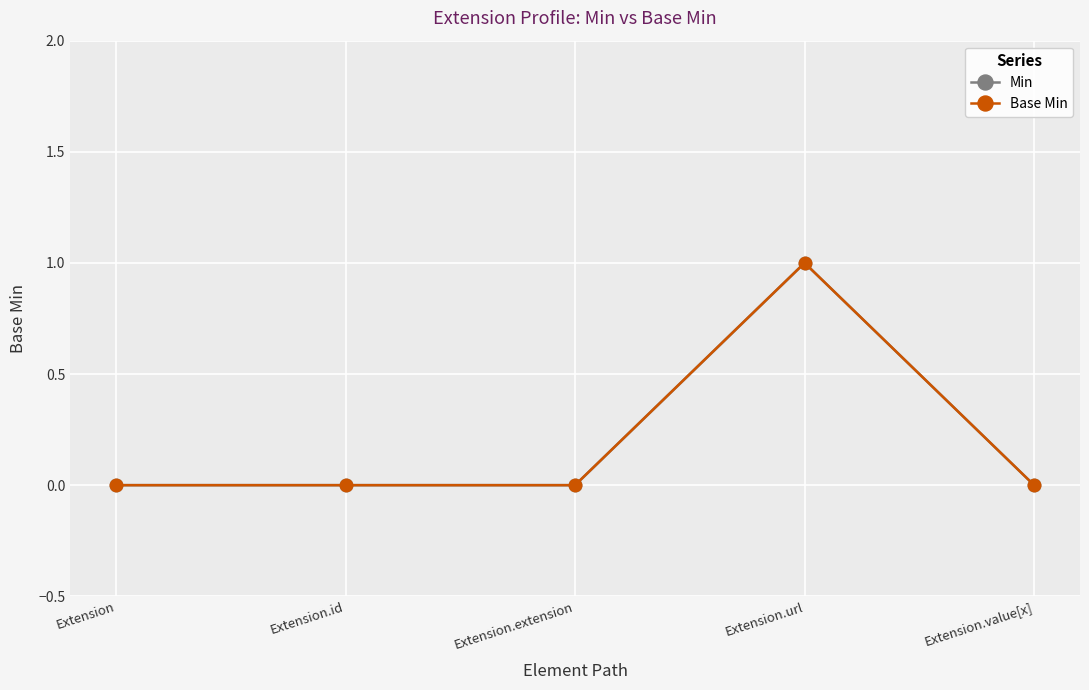

What is the label of the 1st point from the left?

Extension